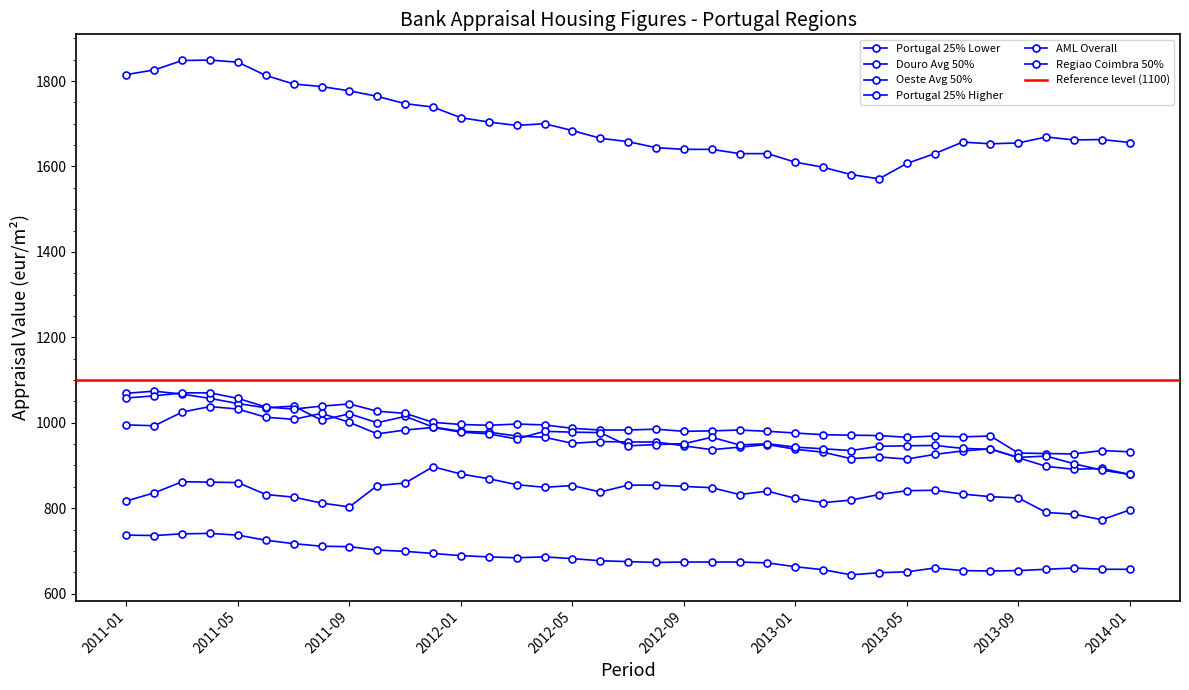

Reading right to left, transcribe all the data shown in this chart.

Portugal 25% Lower: 2014-01=657	2013-12=657	2013-11=660	2013-10=657	2013-09=654	2013-08=653	2013-07=654	2013-06=660	2013-05=651	2013-04=649	2013-03=644	2013-02=656	2013-01=663	2012-12=672	2012-11=674	2012-10=674	2012-09=674	2012-08=673	2012-07=675	2012-06=677	2012-05=682	2012-04=686	2012-03=684	2012-02=686	2012-01=689	2011-12=694	2011-11=699	2011-10=702	2011-09=710	2011-08=711	2011-07=717	2011-06=725	2011-05=737	2011-04=741	2011-03=740	2011-02=736	2011-01=737
Douro Avg 50%: 2014-01=796	2013-12=773	2013-11=786	2013-10=790	2013-09=824	2013-08=827	2013-07=833	2013-06=842	2013-05=841	2013-04=832	2013-03=819	2013-02=813	2013-01=823	2012-12=840	2012-11=832	2012-10=848	2012-09=851	2012-08=854	2012-07=854	2012-06=838	2012-05=853	2012-04=849	2012-03=855	2012-02=869	2012-01=880	2011-12=897	2011-11=859	2011-10=853	2011-09=803	2011-08=812	2011-07=826	2011-06=832	2011-05=860	2011-04=861	2011-03=862	2011-02=836	2011-01=817
Oeste Avg 50%: 2014-01=879	2013-12=893	2013-11=891	2013-10=898	2013-09=918	2013-08=939	2013-07=934	2013-06=926	2013-05=915	2013-04=920	2013-03=916	2013-02=931	2013-01=938	2012-12=949	2012-11=943	2012-10=937	2012-09=946	2012-08=955	2012-07=955	2012-06=956	2012-05=952	2012-04=966	2012-03=969	2012-02=978	2012-01=980	2011-12=990	2011-11=1015	2011-10=1000	2011-09=1021	2011-08=1006	2011-07=1039	2011-06=1035	2011-05=1045	2011-04=1057	2011-03=1067	2011-02=1074	2011-01=1069
Portugal 25% Higher: 2014-01=1656	2013-12=1663	2013-11=1662	2013-10=1669	2013-09=1655	2013-08=1653	2013-07=1657	2013-06=1630	2013-05=1607	2013-04=1571	2013-03=1581	2013-02=1598	2013-01=1610	2012-12=1630	2012-11=1630	2012-10=1640	2012-09=1640	2012-08=1644	2012-07=1658	2012-06=1666	2012-05=1684	2012-04=1700	2012-03=1696	2012-02=1704	2012-01=1714	2011-12=1739	2011-11=1747	2011-10=1764	2011-09=1777	2011-08=1787	2011-07=1793	2011-06=1813	2011-05=1844	2011-04=1849	2011-03=1848	2011-02=1826	2011-01=1815
AML Overall: 2014-01=932	2013-12=935	2013-11=927	2013-10=928	2013-09=929	2013-08=969	2013-07=967	2013-06=969	2013-05=966	2013-04=970	2013-03=971	2013-02=972	2013-01=976	2012-12=980	2012-11=983	2012-10=981	2012-09=980	2012-08=985	2012-07=983	2012-06=983	2012-05=987	2012-04=995	2012-03=997	2012-02=994	2012-01=996	2011-12=1001	2011-11=1022	2011-10=1027	2011-09=1044	2011-08=1039	2011-07=1032	2011-06=1037	2011-05=1057	2011-04=1070	2011-03=1070	2011-02=1063	2011-01=1058
Regiao Coimbra 50%: 2014-01=879	2013-12=889	2013-11=904	2013-10=922	2013-09=919	2013-08=938	2013-07=940	2013-06=947	2013-05=946	2013-04=945	2013-03=935	2013-02=939	2013-01=943	2012-12=951	2012-11=948	2012-10=966	2012-09=951	2012-08=949	2012-07=946	2012-06=977	2012-05=978	2012-04=980	2012-03=962	2012-02=974	2012-01=978	2011-12=989	2011-11=983	2011-10=974	2011-09=1001	2011-08=1022	2011-07=1008	2011-06=1013	2011-05=1032	2011-04=1038	2011-03=1025	2011-02=993	2011-01=995